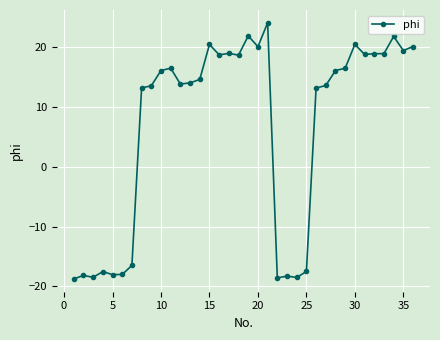

What is the greatest value displayed?

24.1